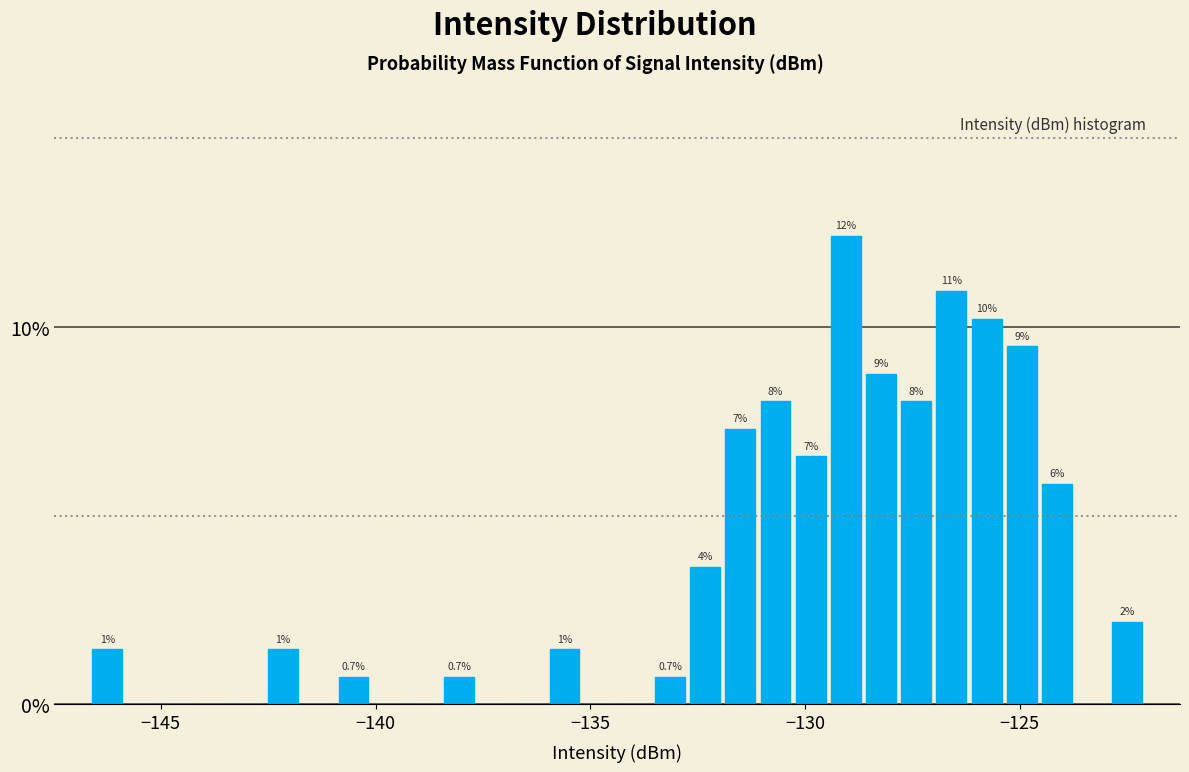

Read against the x-axis, roughly where is the centre of the tallest bar?

-129.0